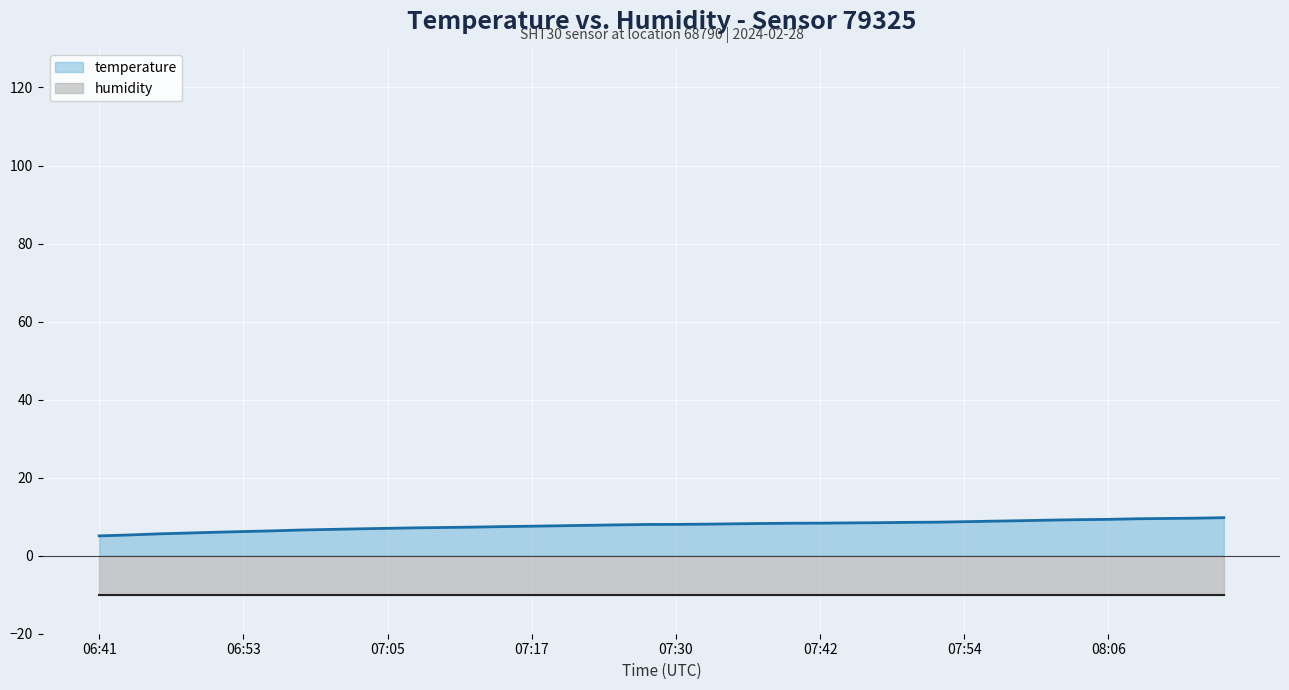

How many lines are shown in the chart?

2